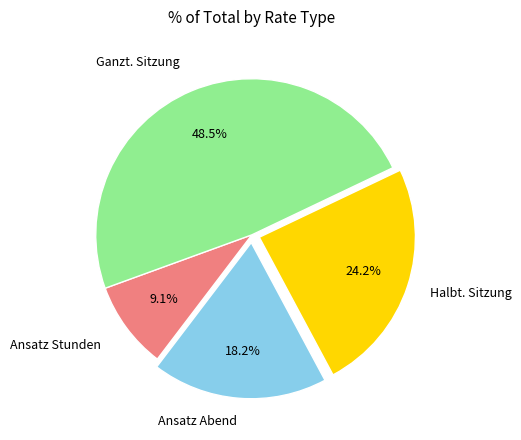

Is there any slice that represents more than half of the pie?

No